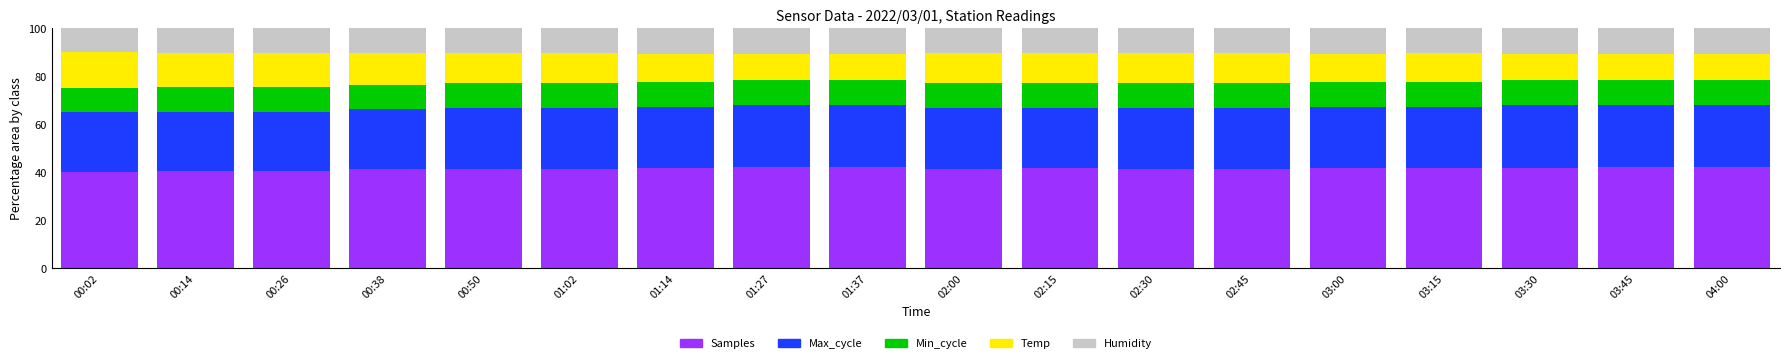

What is the minimum value for Samples?

39.9